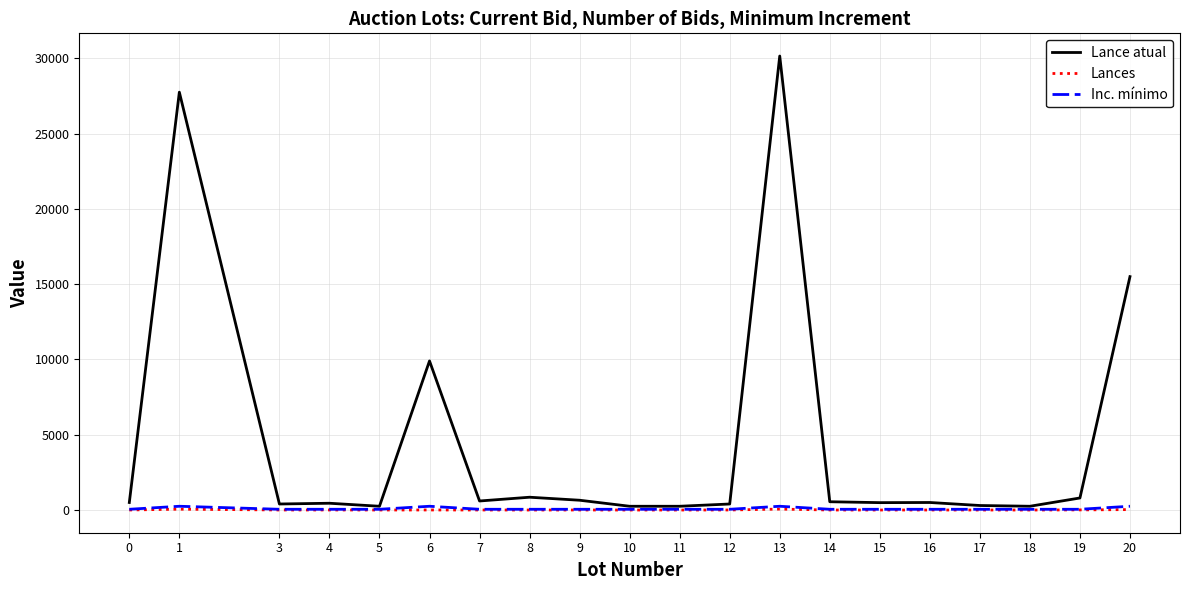

The value of Inc. mínimo at 3 is 50. True or false?

True